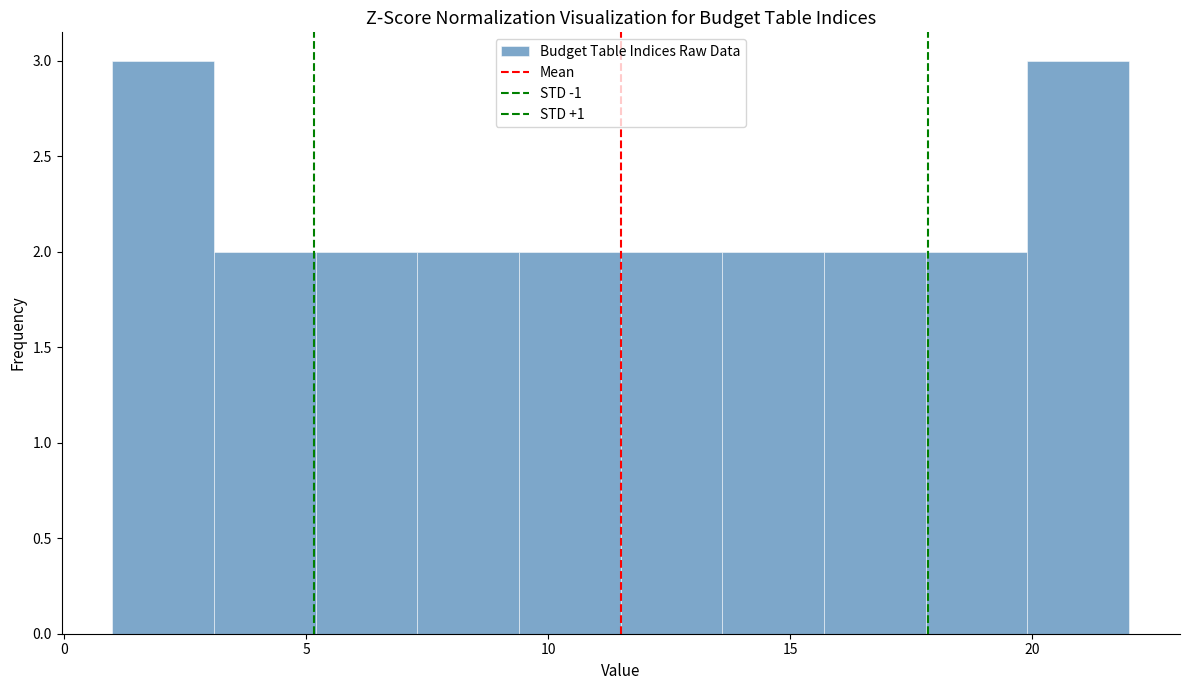

Reading left to right, list every bar in this chart as the range it spans on the x-axis followed by its height. Neither the bar edges nor the heights are printed on the chart, so give them approximately, as read against the axes.

1.0 to 3.1: 3
3.1 to 5.2: 2
5.2 to 7.3: 2
7.3 to 9.4: 2
9.4 to 11.5: 2
11.5 to 13.6: 2
13.6 to 15.7: 2
15.7 to 17.8: 2
17.8 to 19.9: 2
19.9 to 22.0: 3